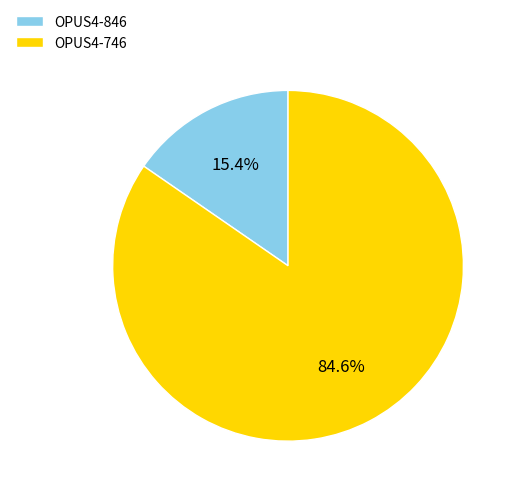

Rank the categories by value from highest to lowest.

OPUS4-746, OPUS4-846